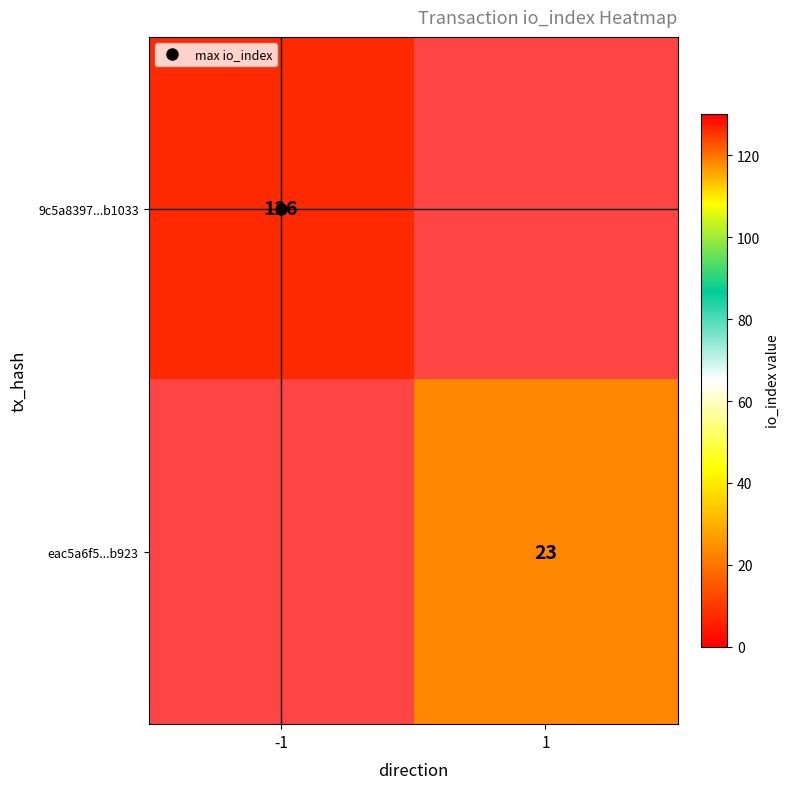

At how many categories does at least one series exceed 80?

1